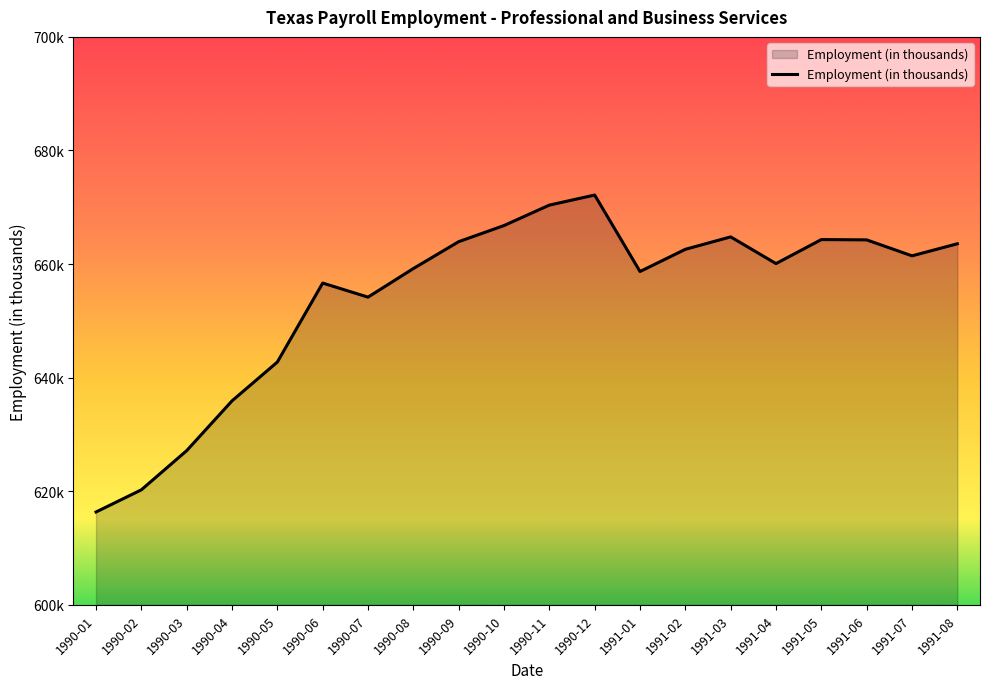

Which has a higher value, 1990-01 or 1990-05?

1990-05